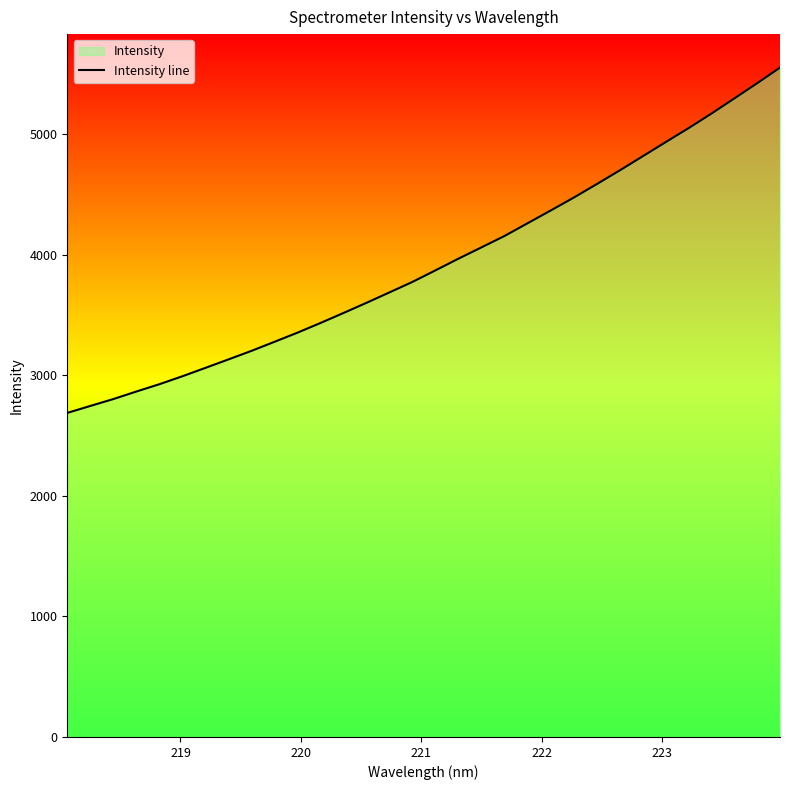

What is the greatest value displayed?

5550.2